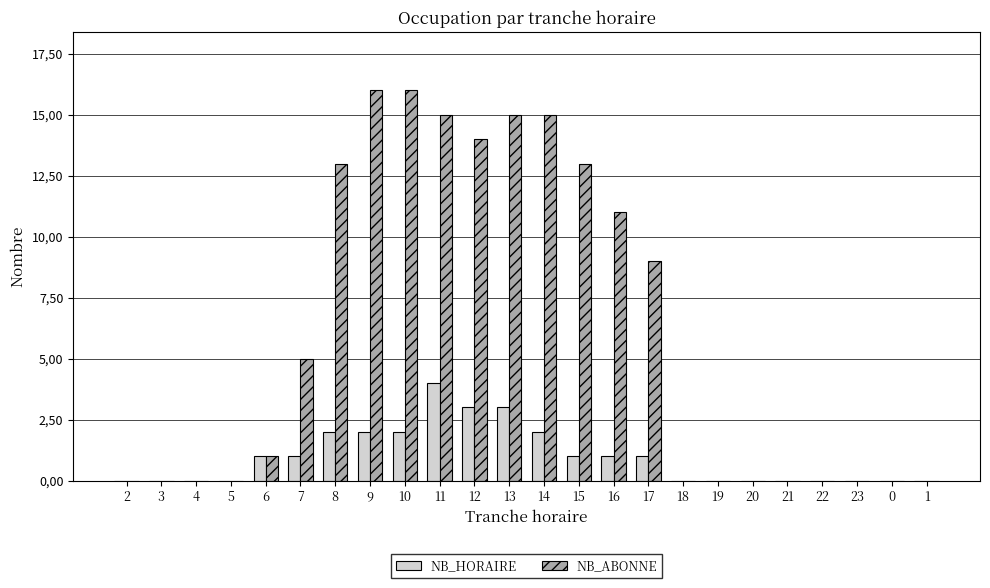

What is the difference between the maximum and minimum values in the NB_ABONNE series?

16